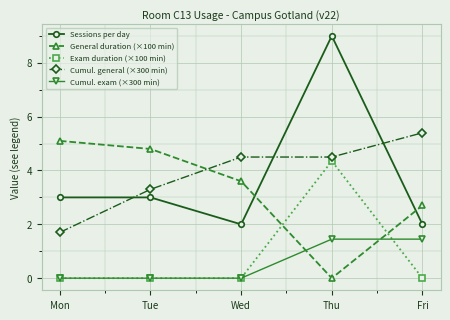

Is it true that Sessions per day equals 3.5 at Fri?

False